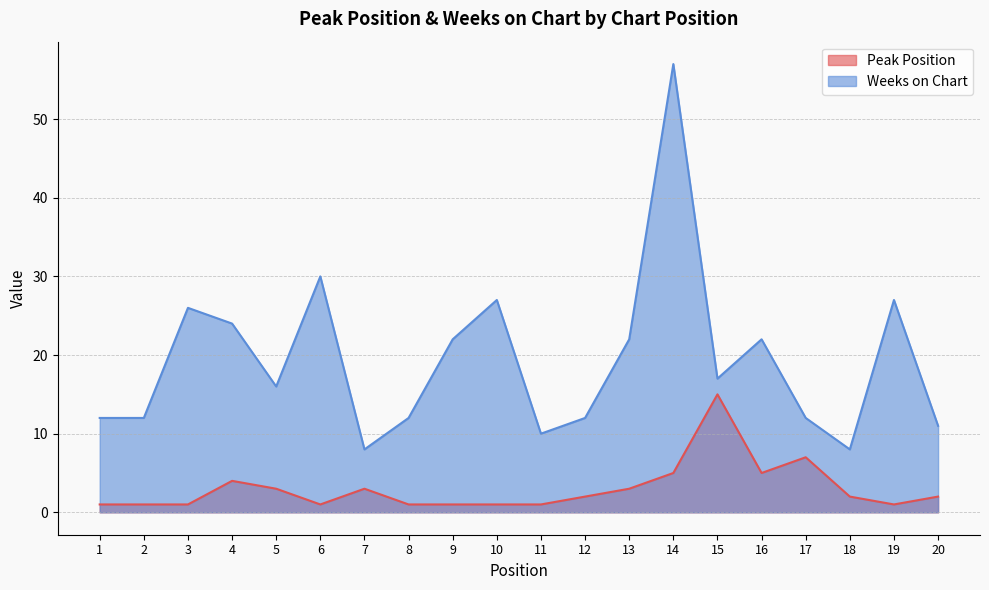

Does the chart have visible grid lines?

Yes